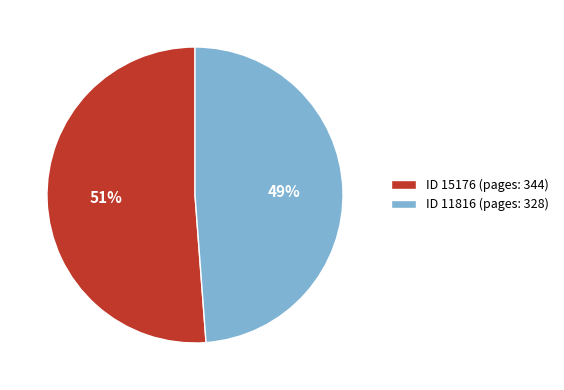

To the nearest percent, what is the average slice percentage?

50%